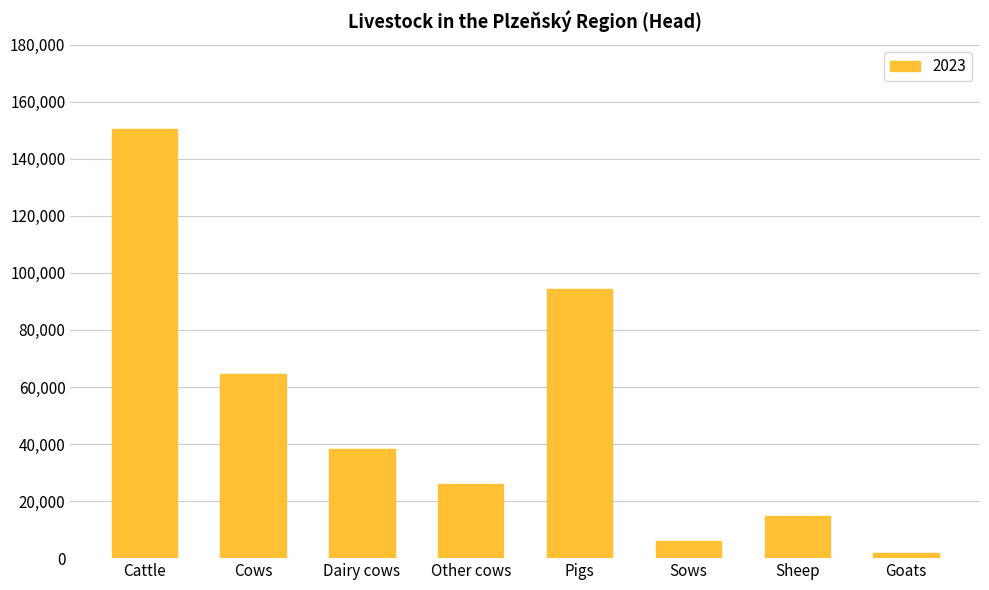

Is it true that the value at Sows is 5872?

True